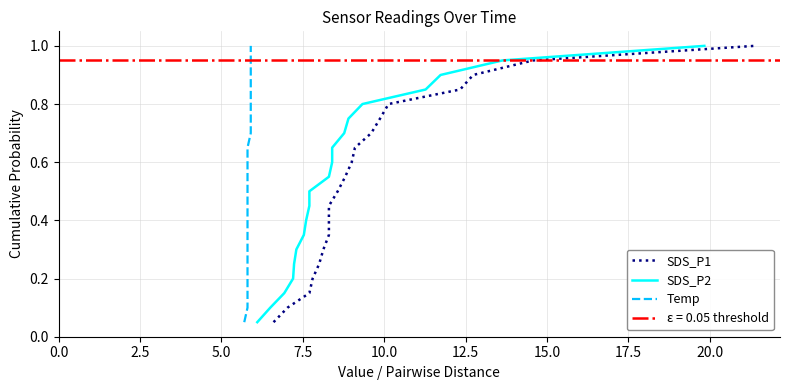

True or false: SDS_P2 and Temp cross at least once.

False